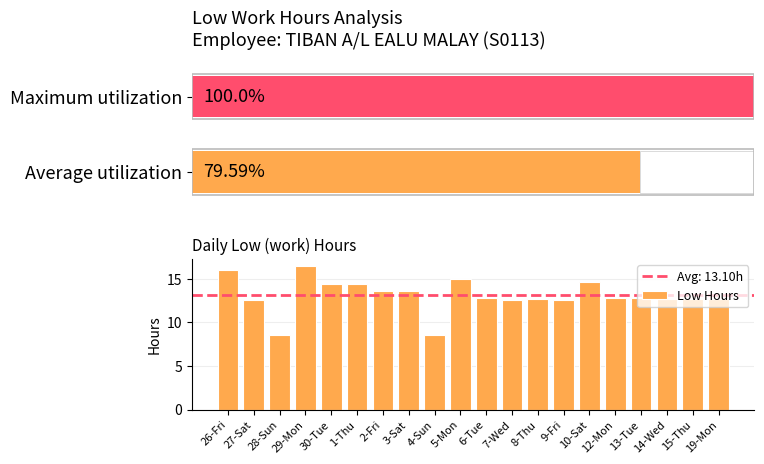

Reading left to right, transcribe all the data shown in this chart.

26-Fri=16.1	27-Sat=12.5	28-Sun=8.5	29-Mon=16.5	30-Tue=14.4	1-Thu=14.5	2-Fri=13.6	3-Sat=13.6	4-Sun=8.5	5-Mon=14.9	6-Tue=12.8	7-Wed=12.6	8-Thu=12.7	9-Fri=12.5	10-Sat=14.7	12-Mon=12.8	13-Tue=12.8	14-Wed=12.7	15-Thu=12.6	19-Mon=12.7